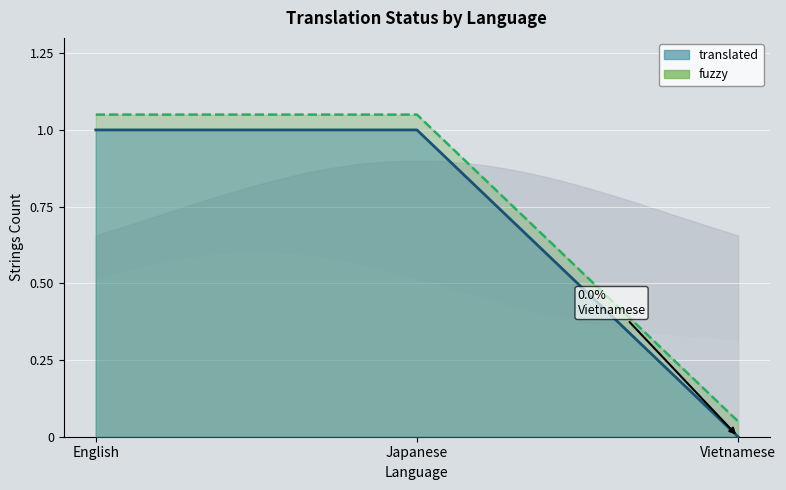

What is the difference between the fuzzy values at English and Vietnamese?

1.0